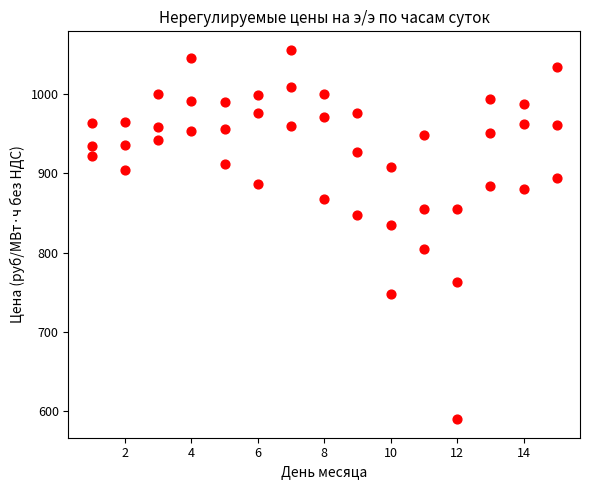

How many points are shown in the scatter plot?

45